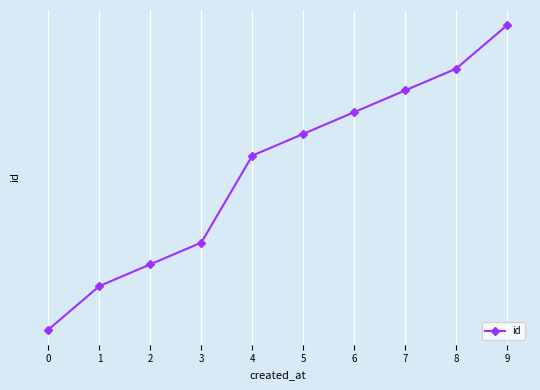

Is this an area chart (filled region under the line)?

No